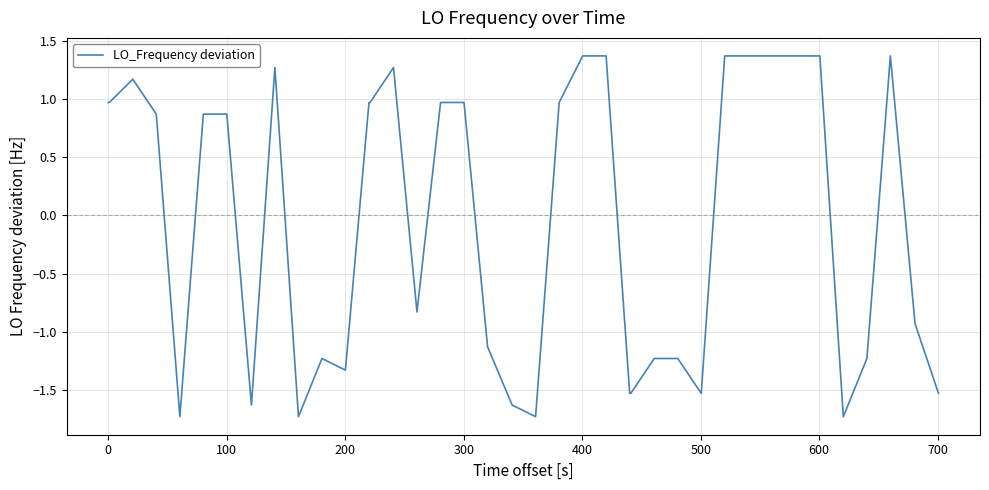

What is the smallest value displayed?

-1.7